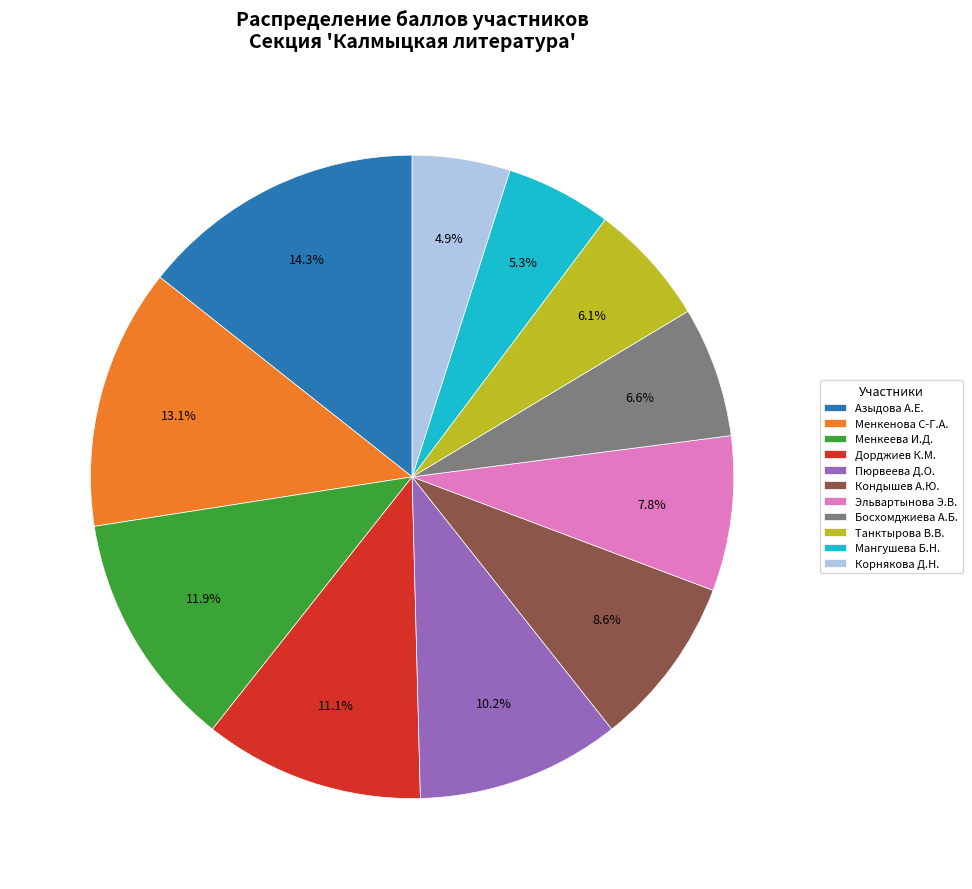

Which category has the biggest portion of the pie?

Азыдова А.Е.